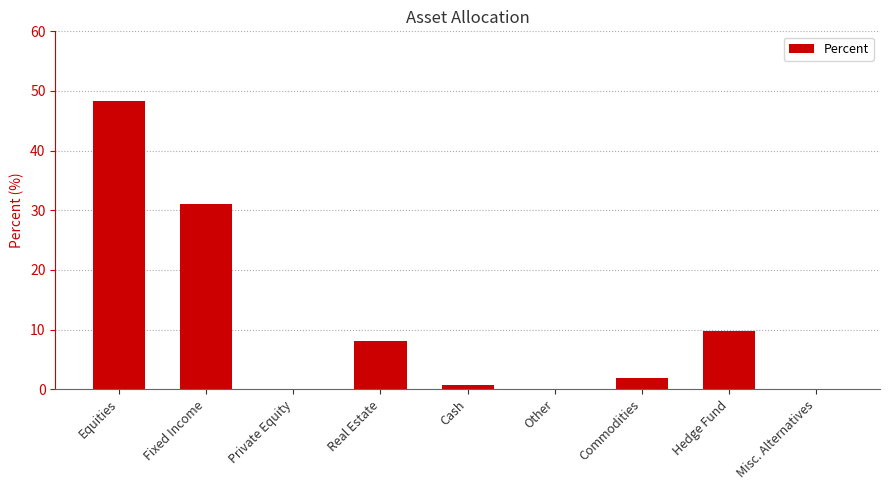

What is the maximum value shown in the chart?

48.4